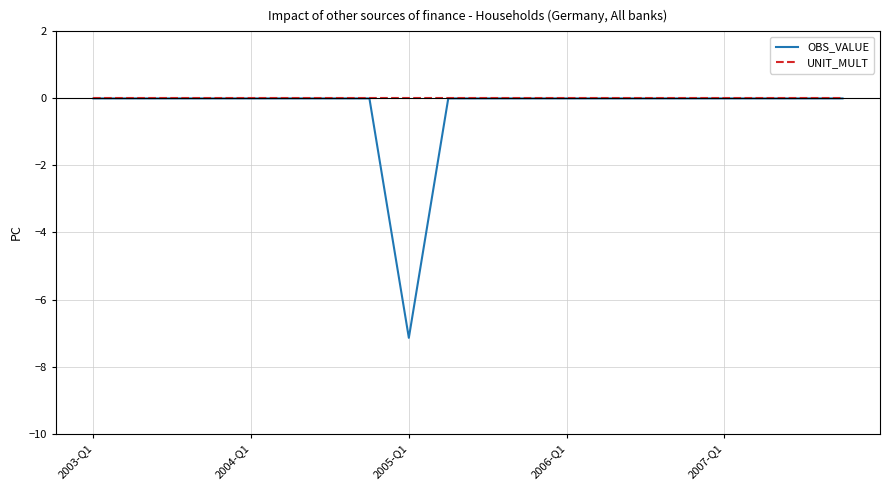

Which series has the widest spread of values?

OBS_VALUE